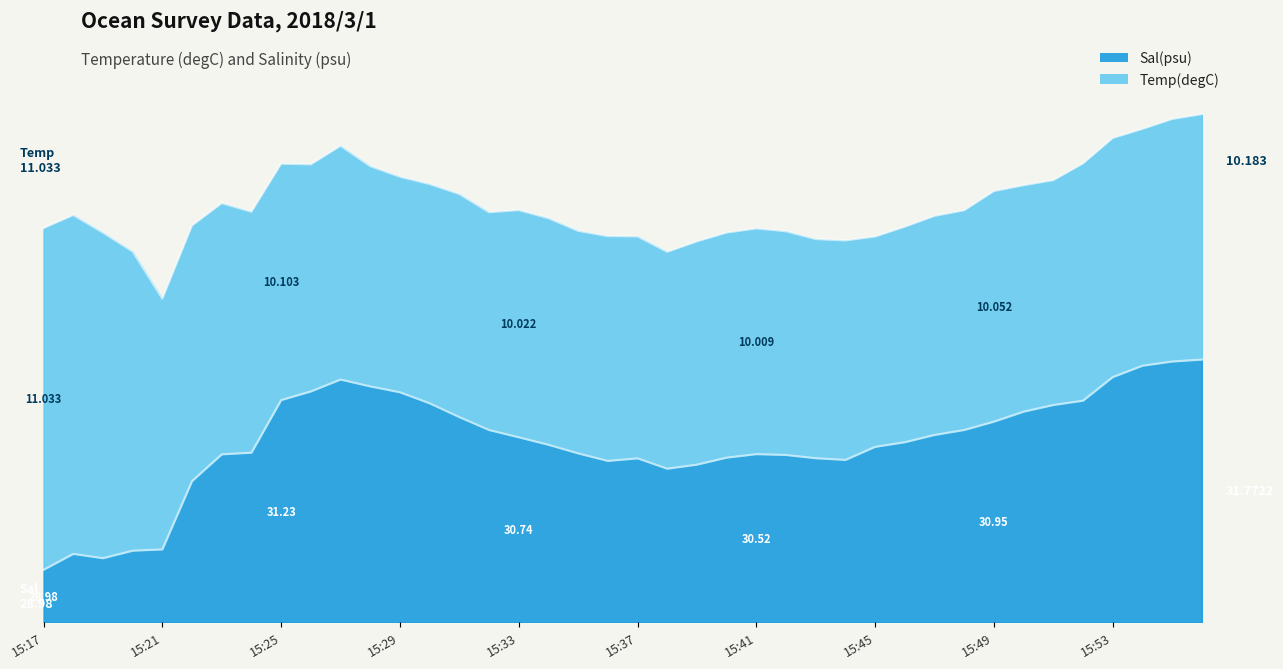

Which category has the highest value across all series?

15:56